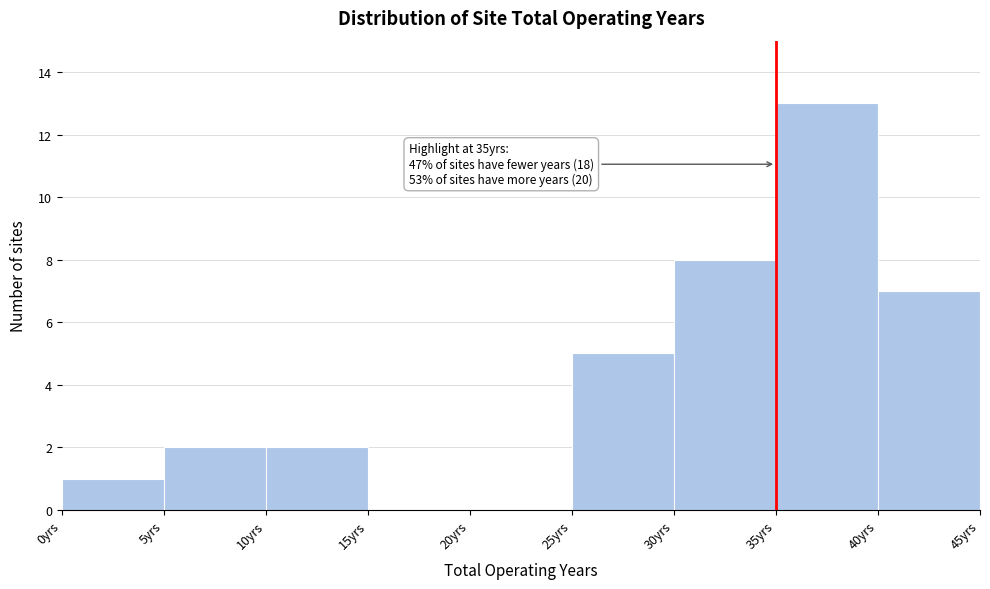

Over which range of the x-axis is the bar tallest?

35 to 40